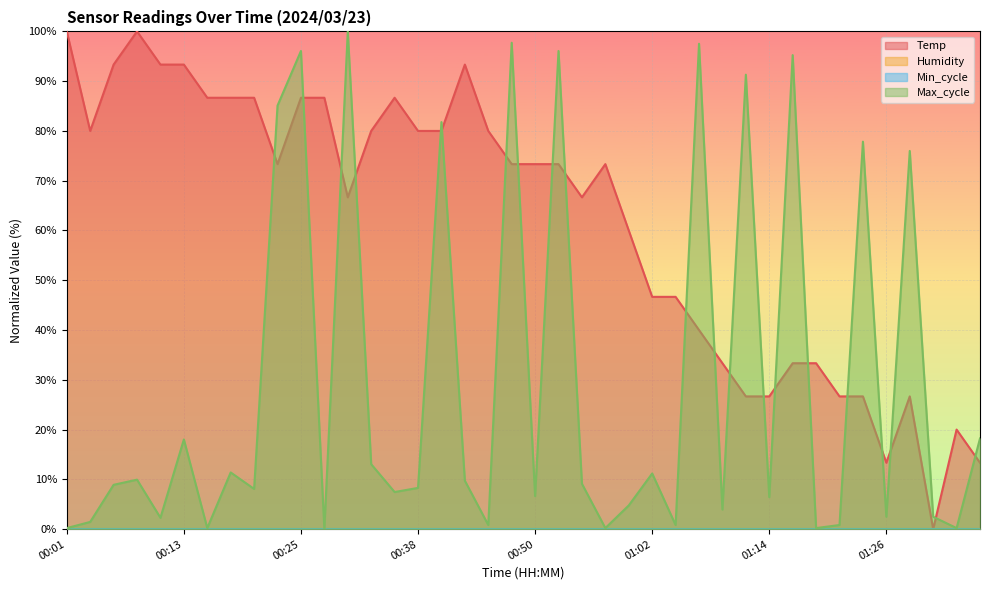

How many values in Max_cycle are above zero?

39